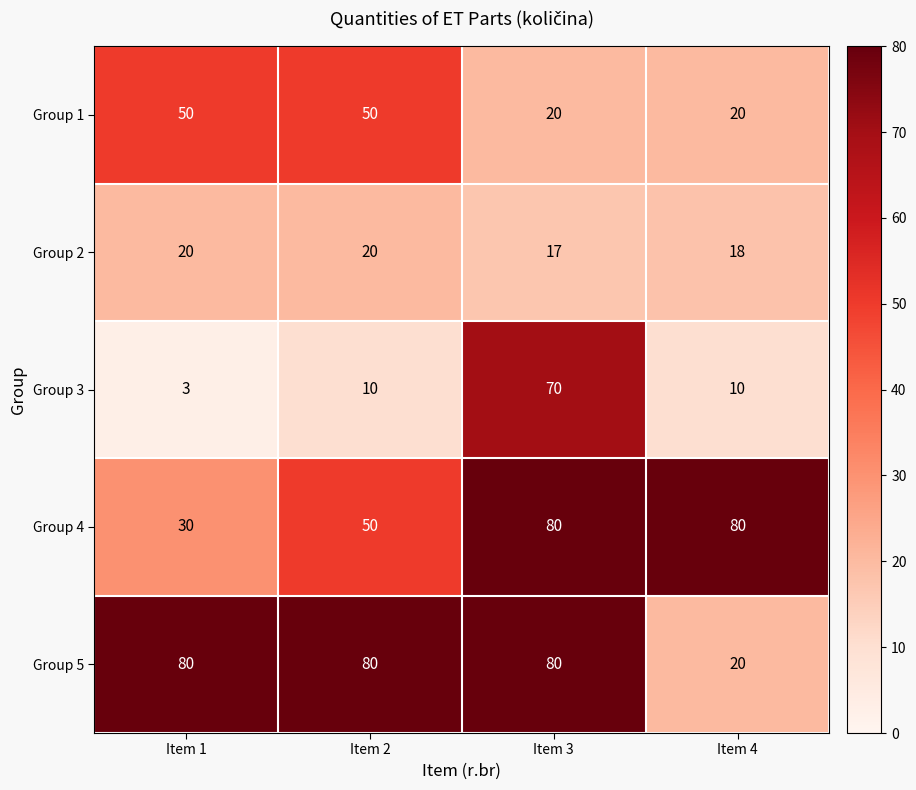

At which label does Group 4 reach its minimum?

Item 1